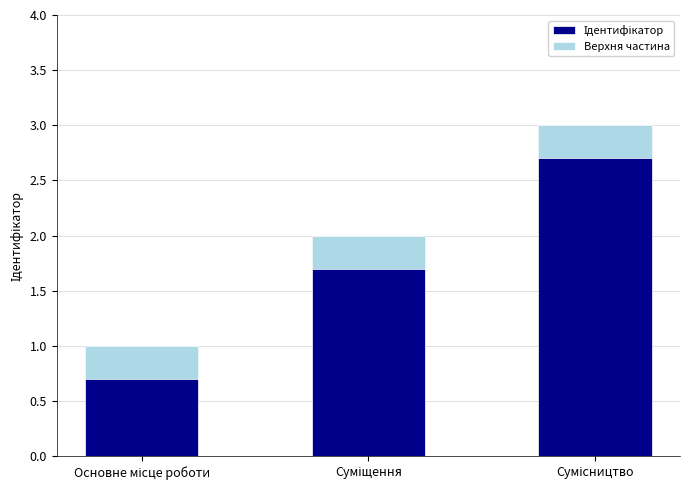

What is the label of the 1st bar from the right?

Сумісництво